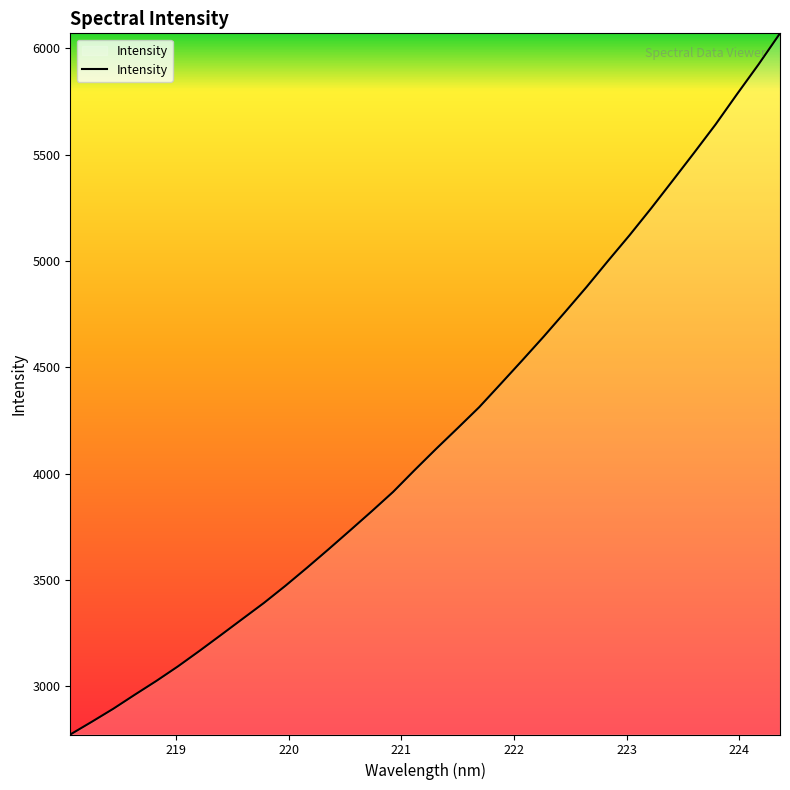

Does the chart display data point markers on the line(s)?

No